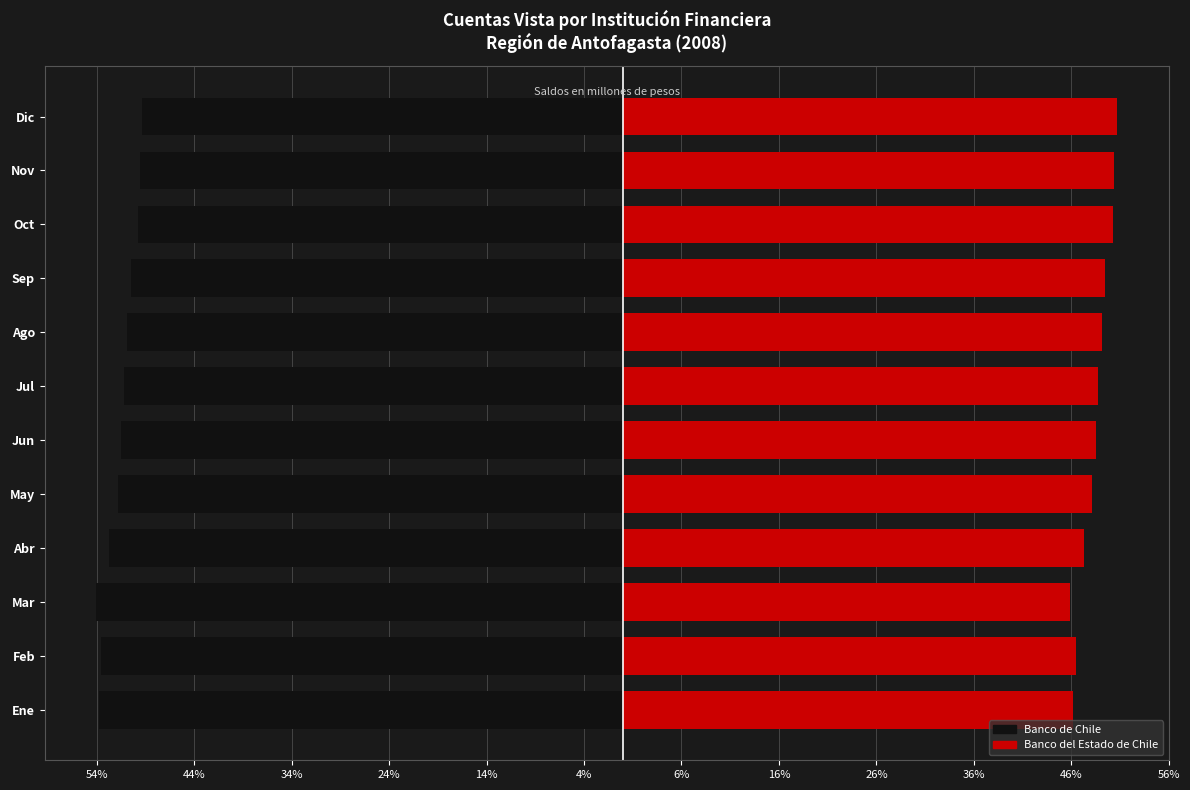

What is the maximum value shown in the chart?

50.6